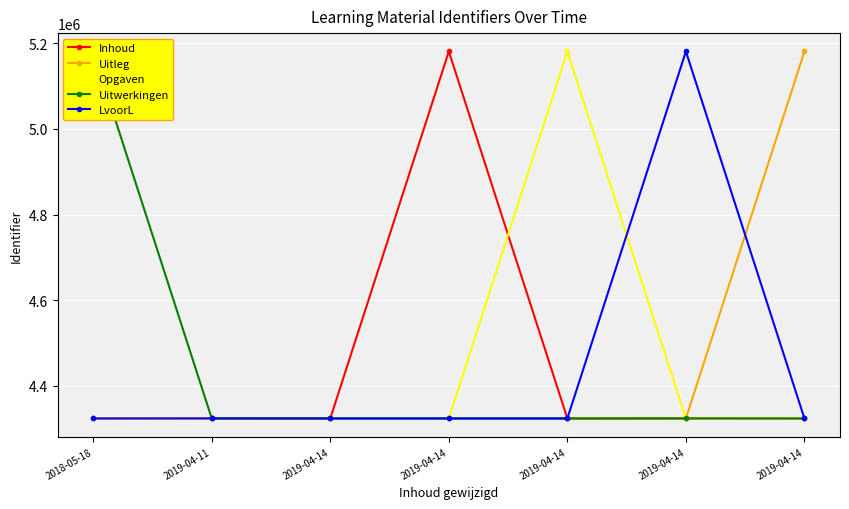

What is the spread (max minus min) of values at 2019-04-14?

168